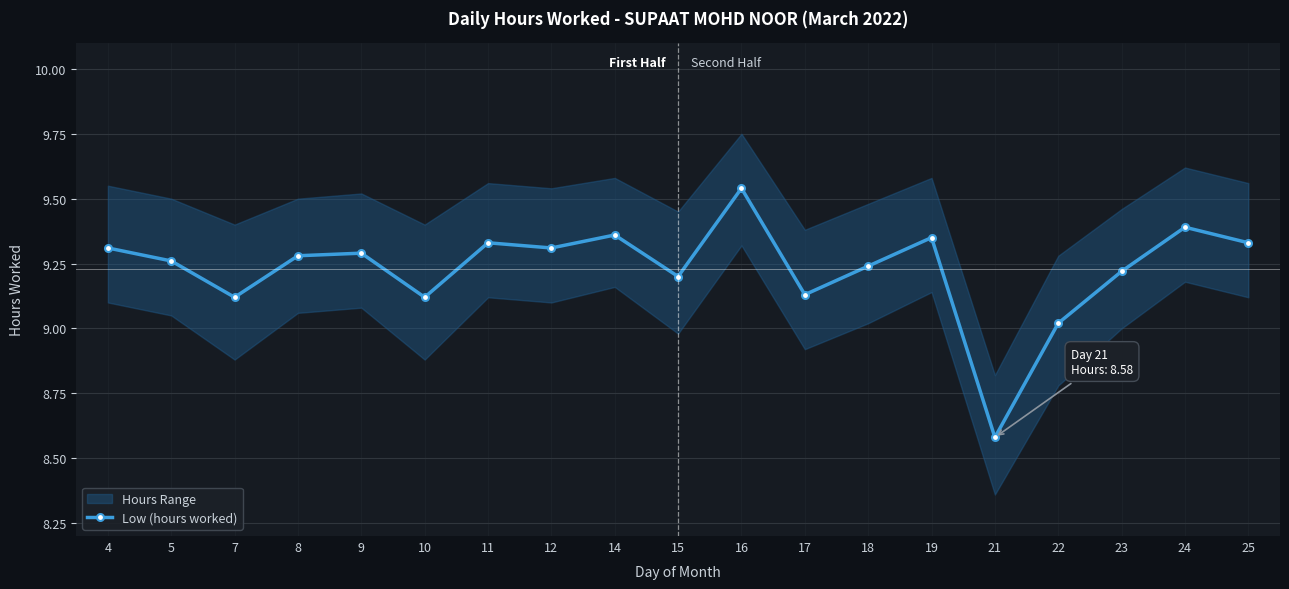

Reading right to left, transcribe all the data shown in this chart.

25=9.3	24=9.4	23=9.2	22=9.0	21=8.6	19=9.3	18=9.2	17=9.1	16=9.5	15=9.2	14=9.4	12=9.3	11=9.3	10=9.1	9=9.3	8=9.3	7=9.1	5=9.3	4=9.3